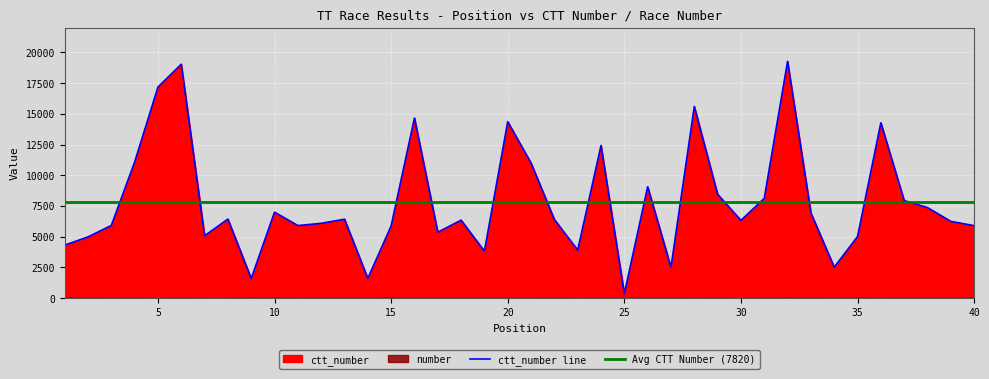

The chart shows a value of 2169 at 39. True or false?

False